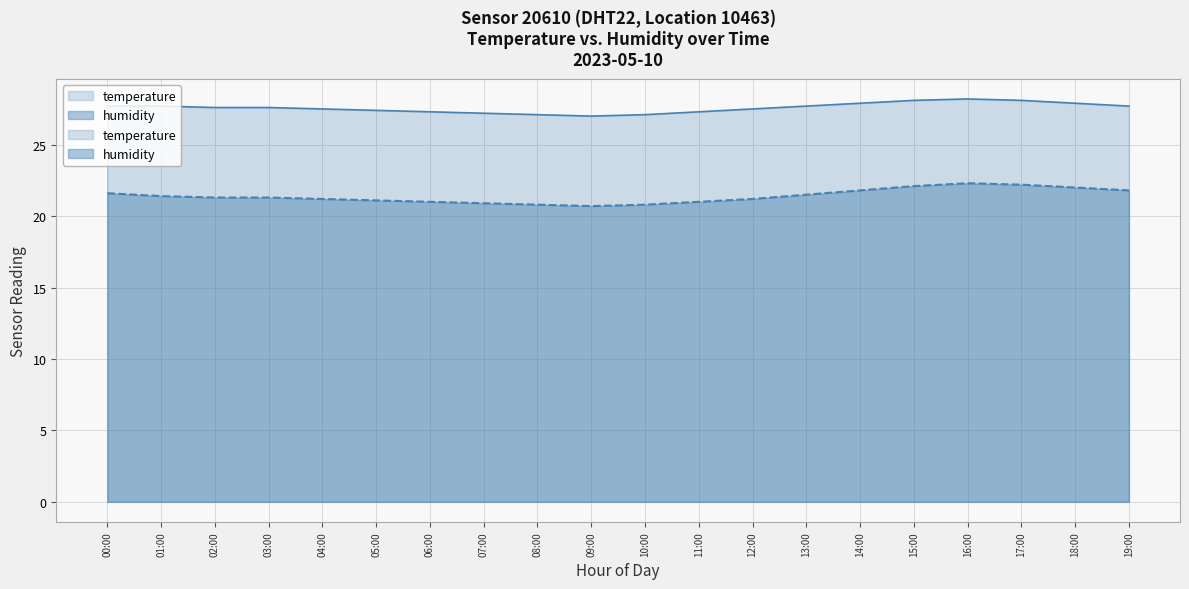

What are all the series names shown in the legend?

temperature, humidity